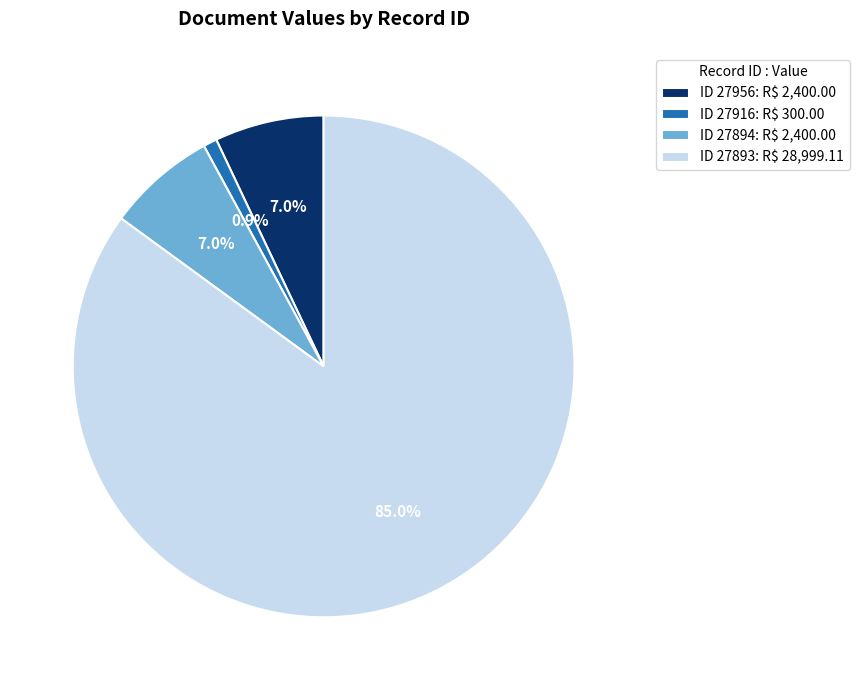

Is ID 27893: R$ 28,999.11 the majority of the pie?

Yes